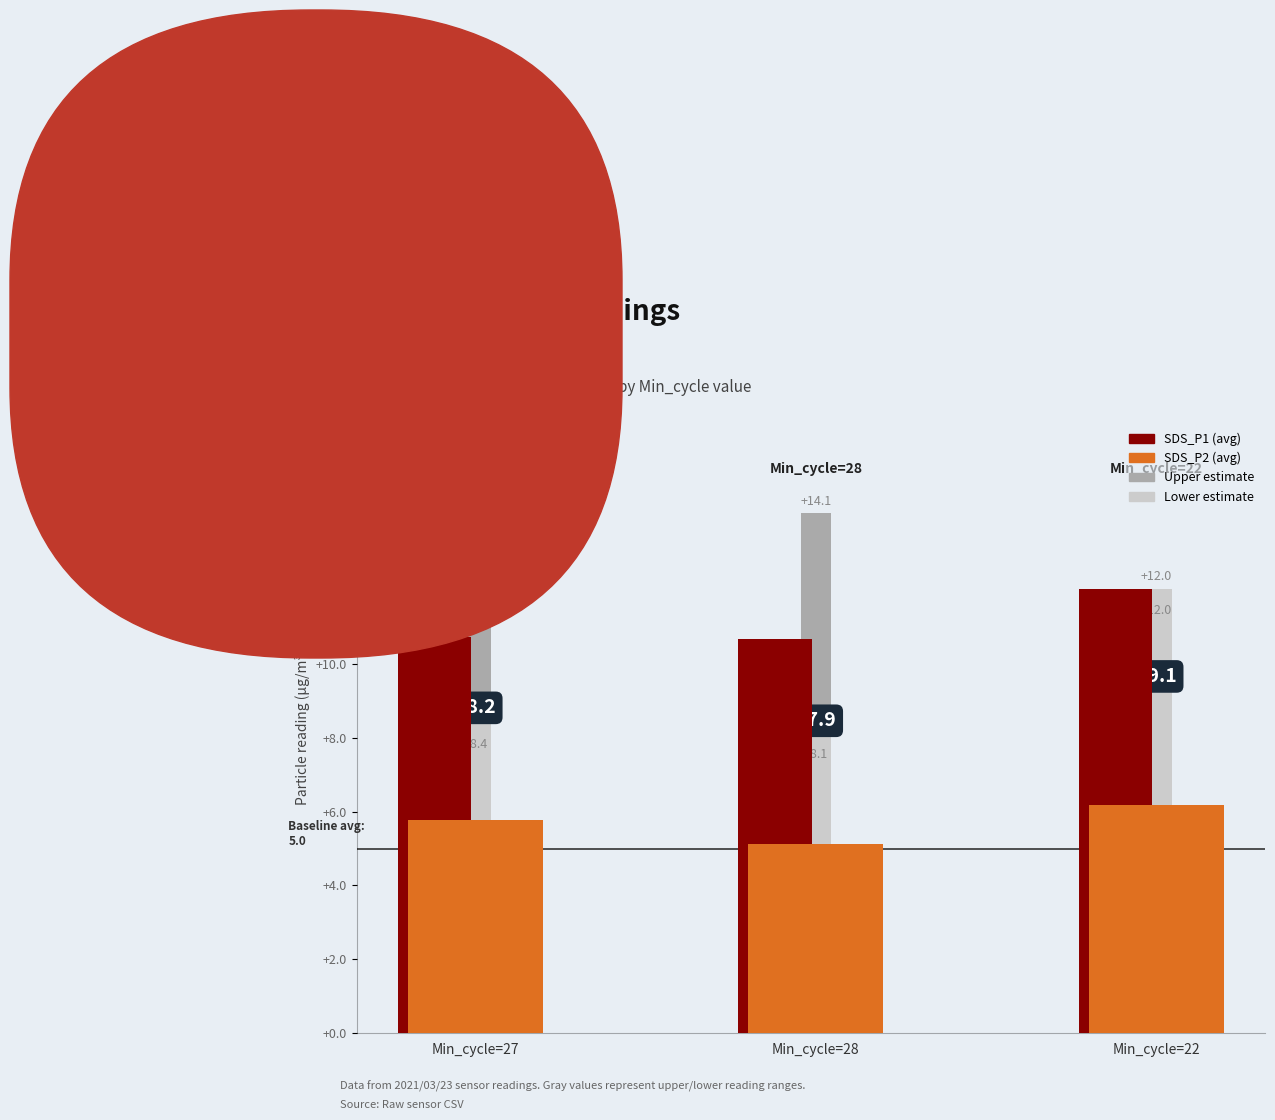

Reading right to left, extract all data points from this chart.

Min_cycle=22=12.0	Min_cycle=28=10.7	Min_cycle=27=10.7